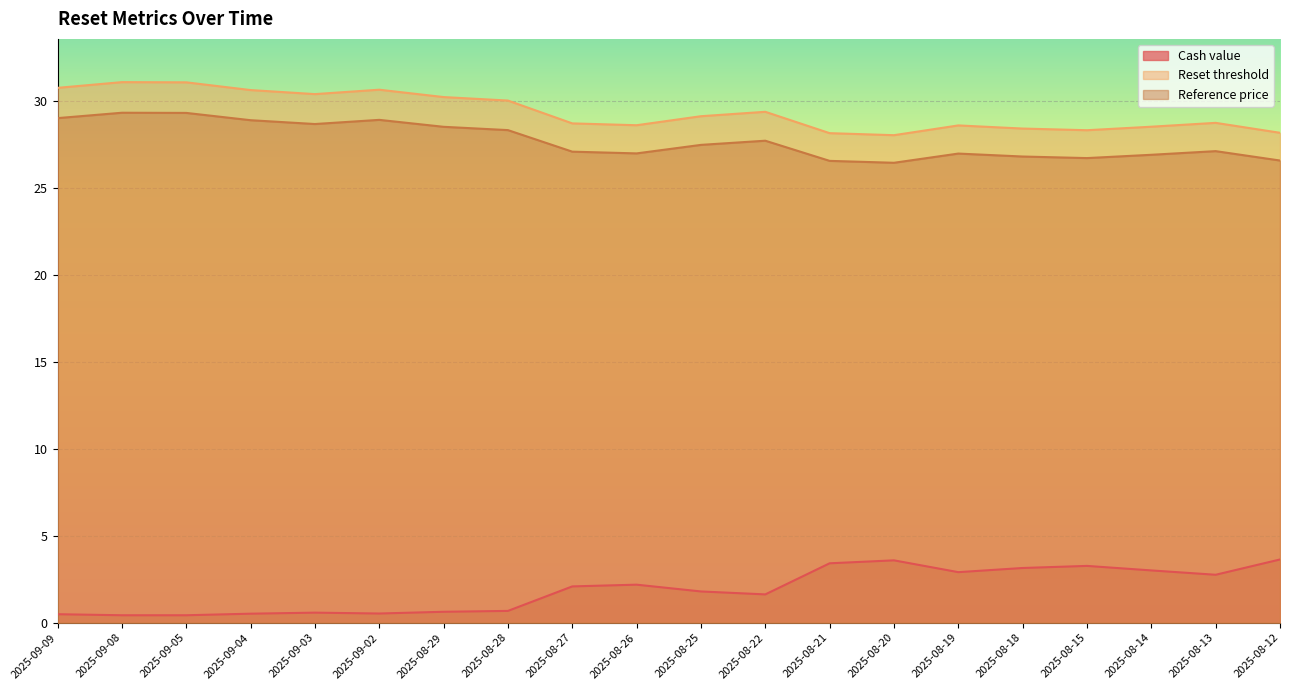

What is the sum of all Reset threshold values?

588.1